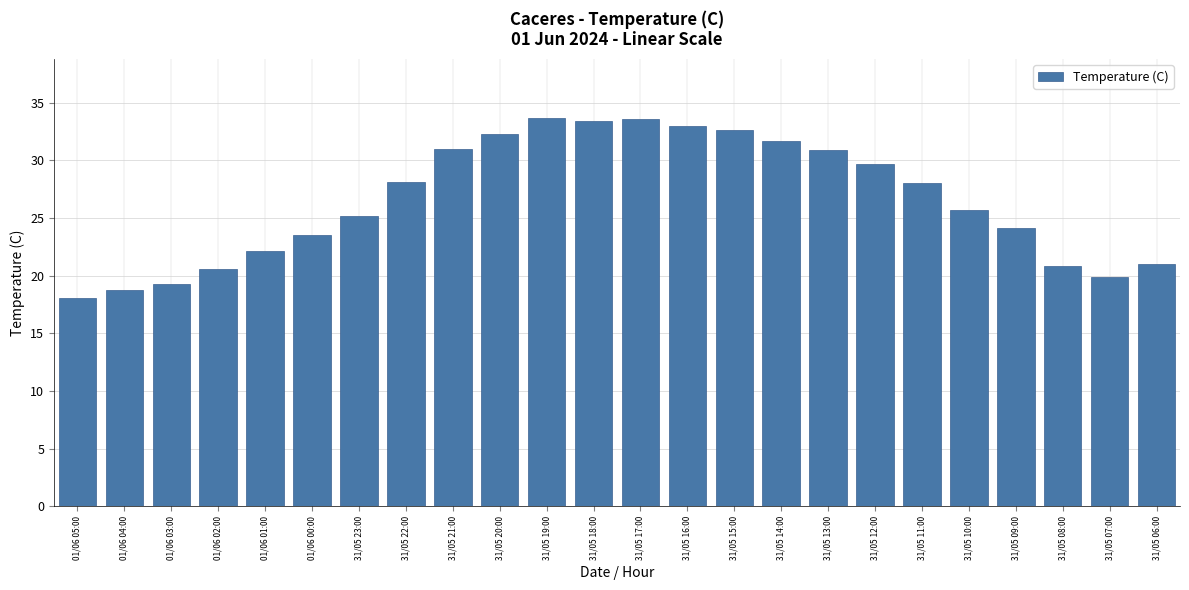

What position from the right is 31/05 18:00?

13